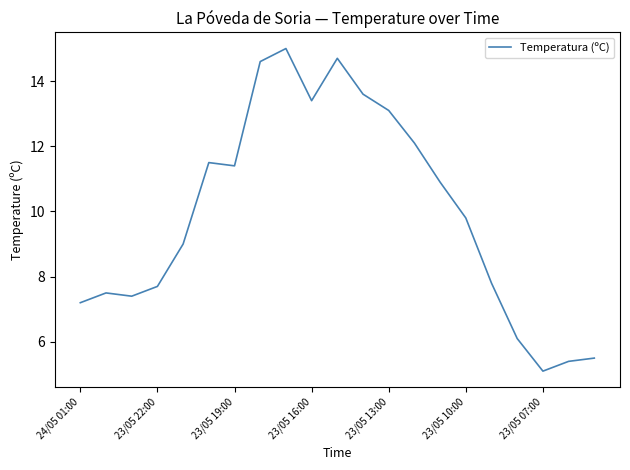

What is the difference between the maximum and minimum values?

9.9